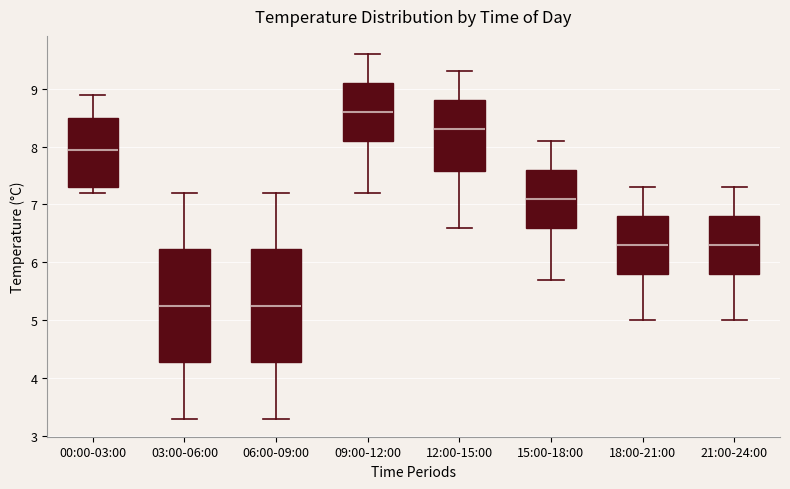

Reading left to right, read every box against the y-axis: the position of its median line, the range the box covers, and the ends of its whiskers. The values are not printed on the chart, so give them approximately, as read against the axis.

00:00-03:00: median 8.0, box 7.3 to 8.5, whiskers 7.2 to 8.9
03:00-06:00: median 5.3, box 4.3 to 6.2, whiskers 3.3 to 7.2
06:00-09:00: median 5.3, box 4.3 to 6.2, whiskers 3.3 to 7.2
09:00-12:00: median 8.6, box 8.1 to 9.1, whiskers 7.2 to 9.6
12:00-15:00: median 8.3, box 7.6 to 8.8, whiskers 6.6 to 9.3
15:00-18:00: median 7.1, box 6.6 to 7.6, whiskers 5.7 to 8.1
18:00-21:00: median 6.3, box 5.8 to 6.8, whiskers 5.0 to 7.3
21:00-24:00: median 6.3, box 5.8 to 6.8, whiskers 5.0 to 7.3